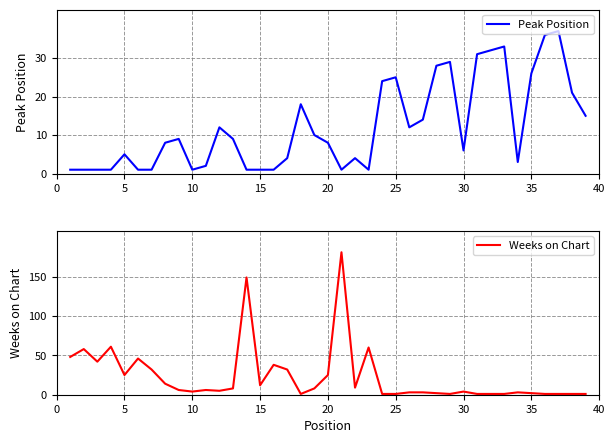

What is the maximum value for Weeks on Chart?

181